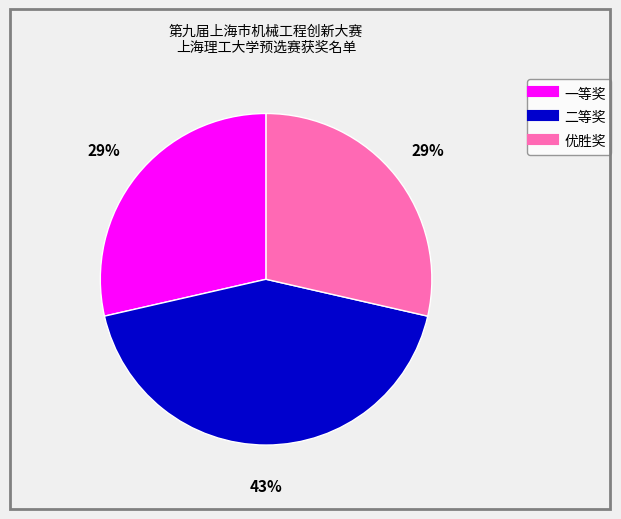

Approximately how many times larger is the value at 一等奖 compared to 二等奖?

0.7